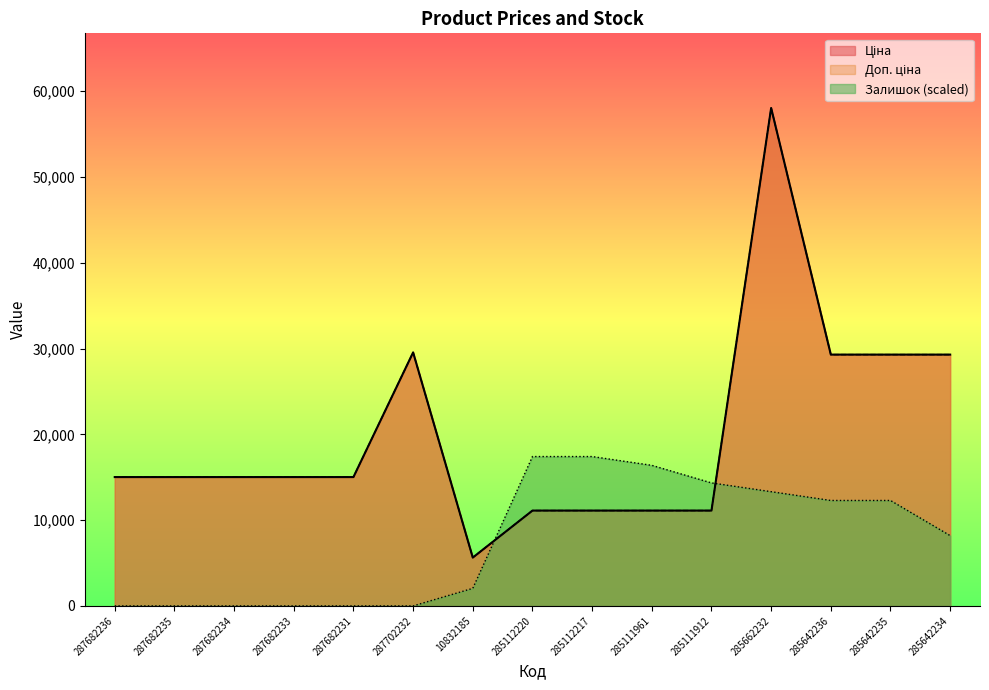

At how many categories does at least one series exceed 56133?

1